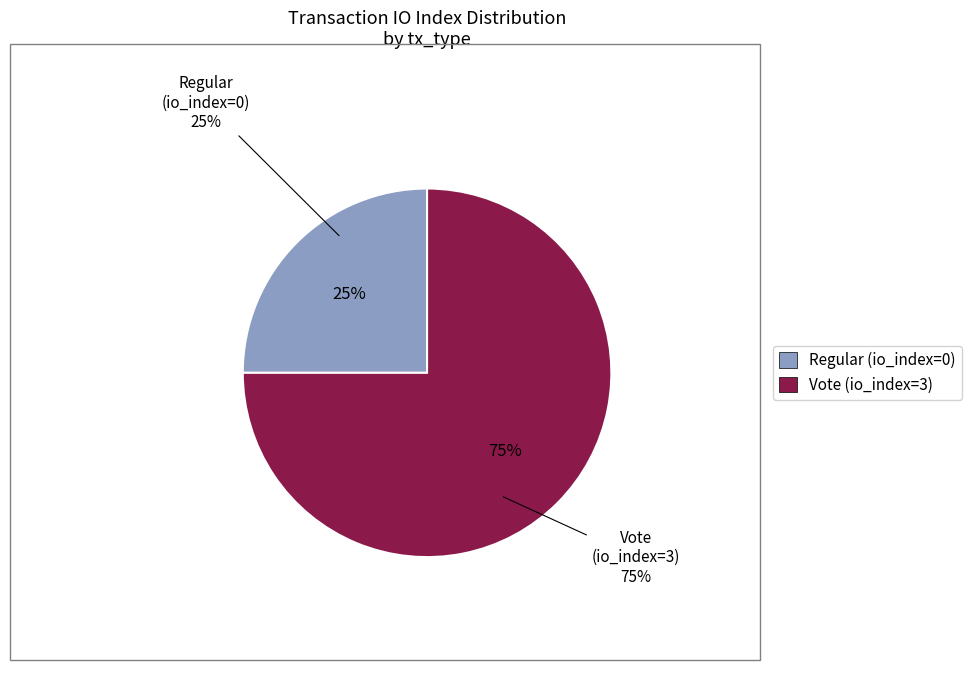

Which category has the biggest portion of the pie?

Vote (io_index=3)